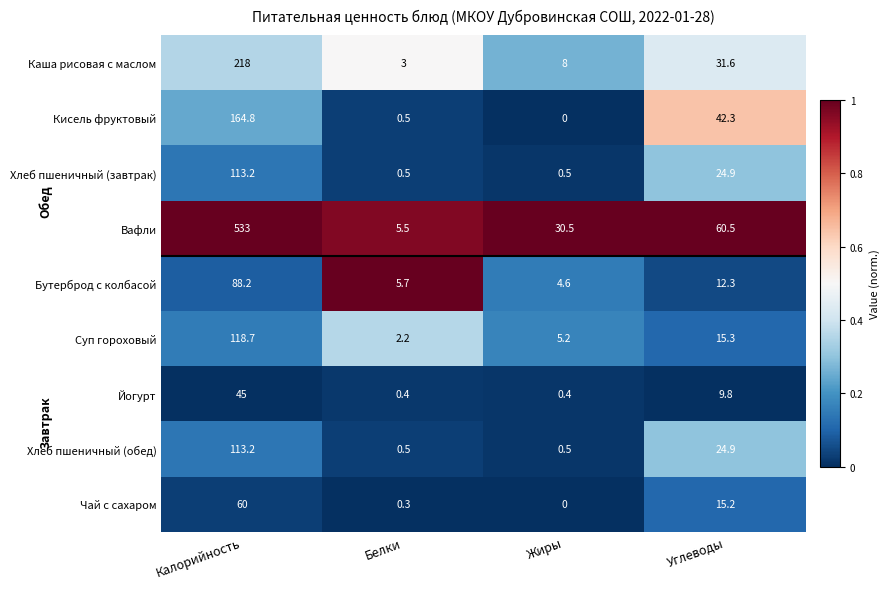

Which category has the highest value across all series?

Калорийность